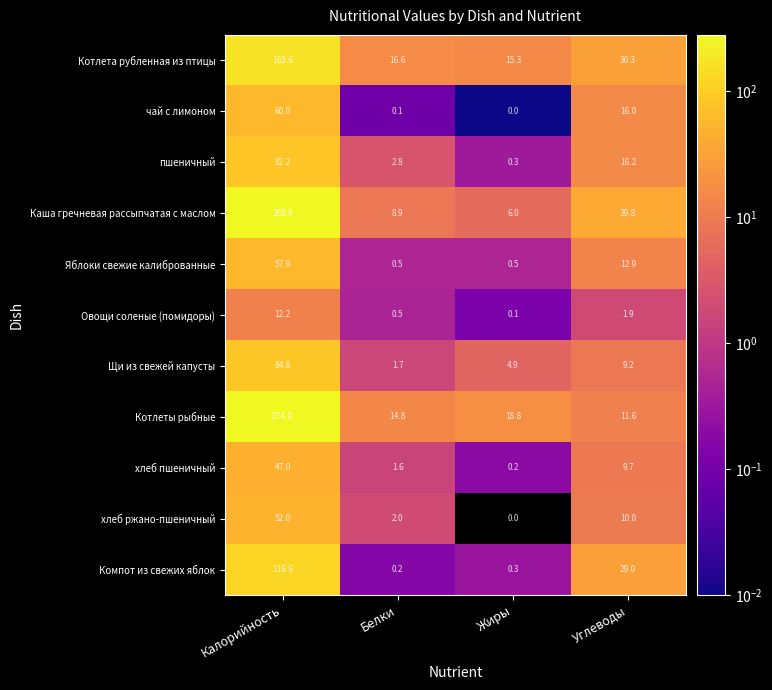

Rank the series at Углеводы from lowest to highest value.

Овощи соленые (помидоры), Щи из свежей капусты, хлеб пшеничный, хлеб ржано-пшеничный, Котлеты рыбные, Яблоки свежие калиброванные, чай с лимоном, пшеничный, Компот из свежих яблок, Котлета рубленная из птицы, Каша гречневая рассыпчатая с маслом